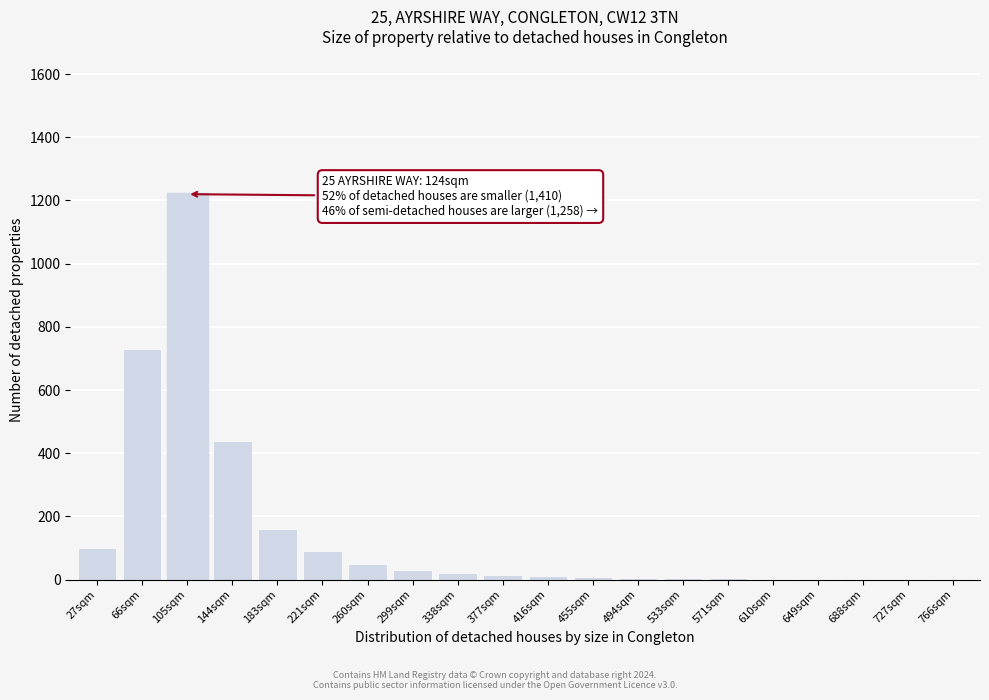

At which category does the chart reach its peak across all series?

105sqm